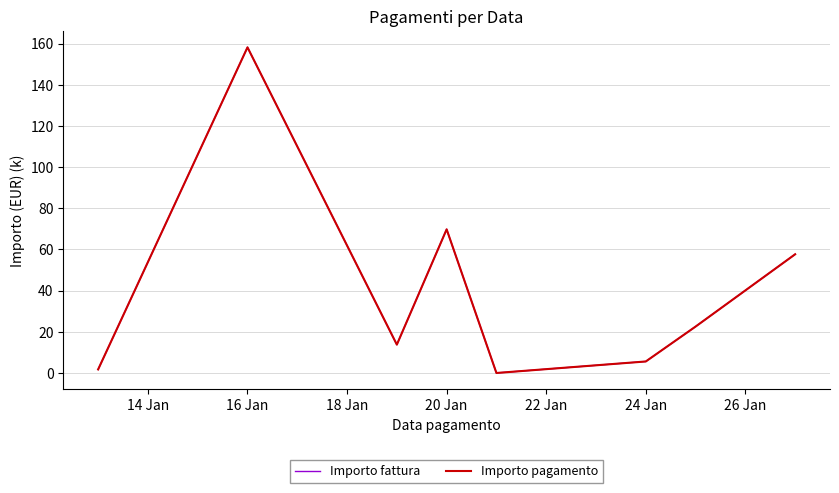

Does the chart display data point markers on the line(s)?

No